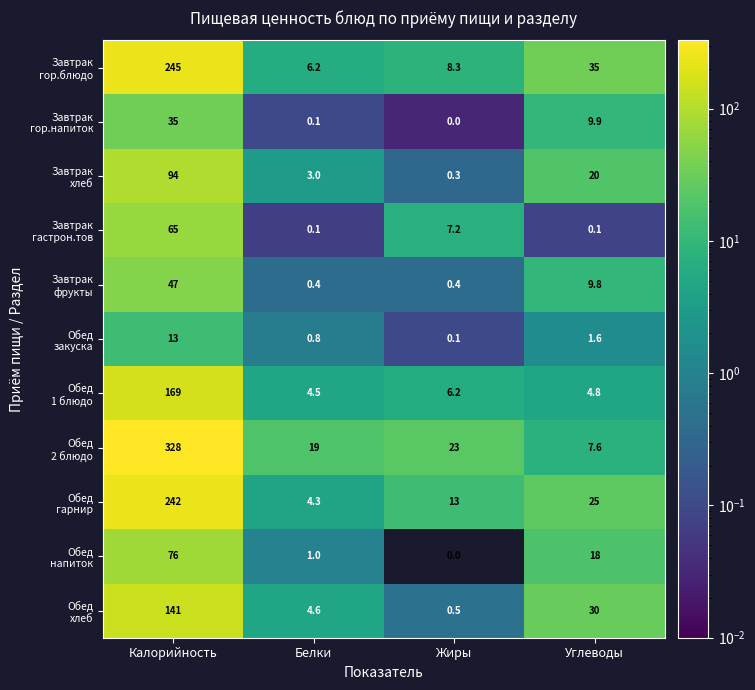

At which category does the chart reach its minimum across all series?

Жиры